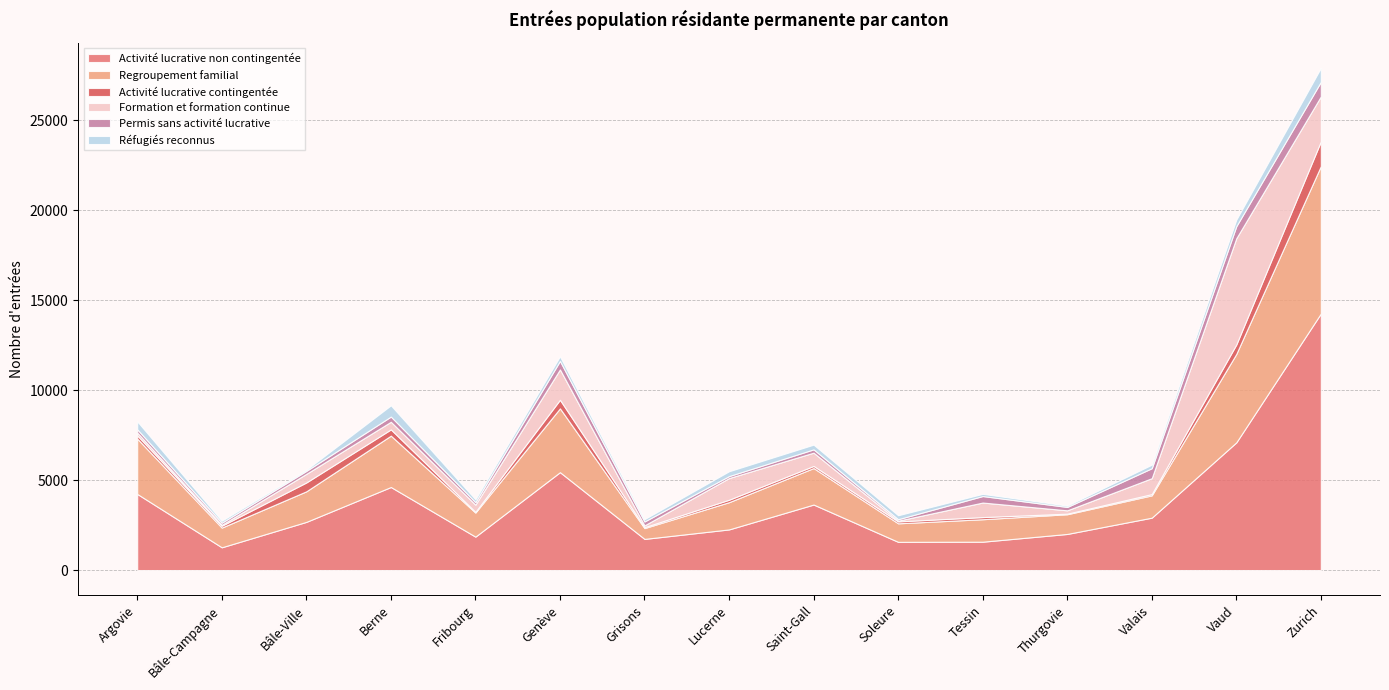

Reading left to right, transcribe all the data shown in this chart.

Activité lucrative non contingentée: 4233	1264	2678	4617	1857	5442	1731	2259	3642	1568	1576	2007	2912	7099	14265
Regroupement familial: 3076	1096	1700	2857	1339	3550	601	1515	2030	1030	1250	1096	1241	4918	8196
Activité lucrative contingentée: 181	103	492	347	39	476	53	135	116	106	118	32	71	523	1374
Formation et formation continue: 156	53	479	424	400	1689	99	1207	739	41	809	185	883	5908	2501
Permis sans activité lucrative: 181	117	164	289	140	471	217	109	183	82	362	188	554	669	811
Réfugiés reconnus: 443	110	62	625	158	254	129	268	262	219	120	74	198	364	775